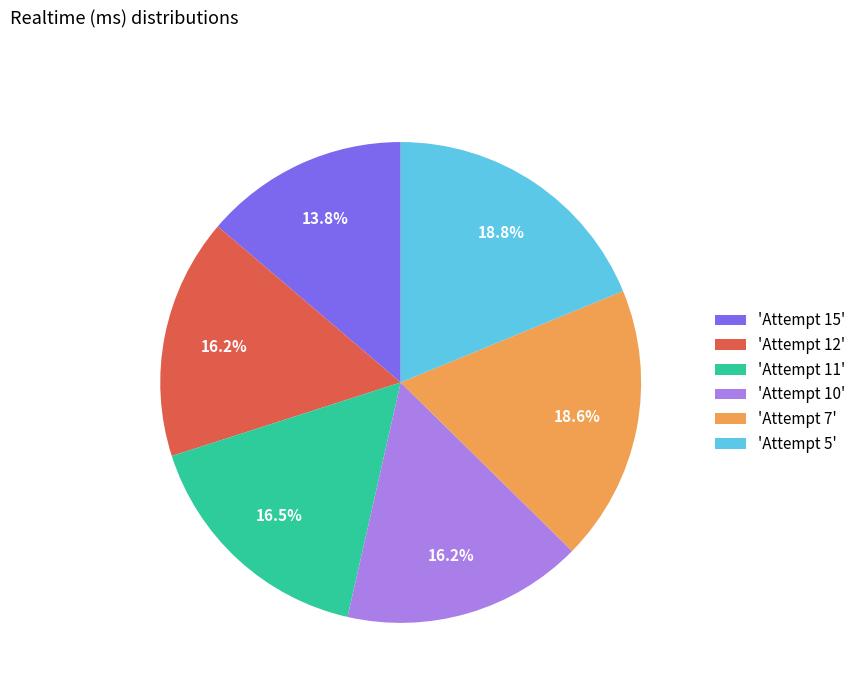

To the nearest percent, what is the difference between the largest and smallest slice percentages?

5%